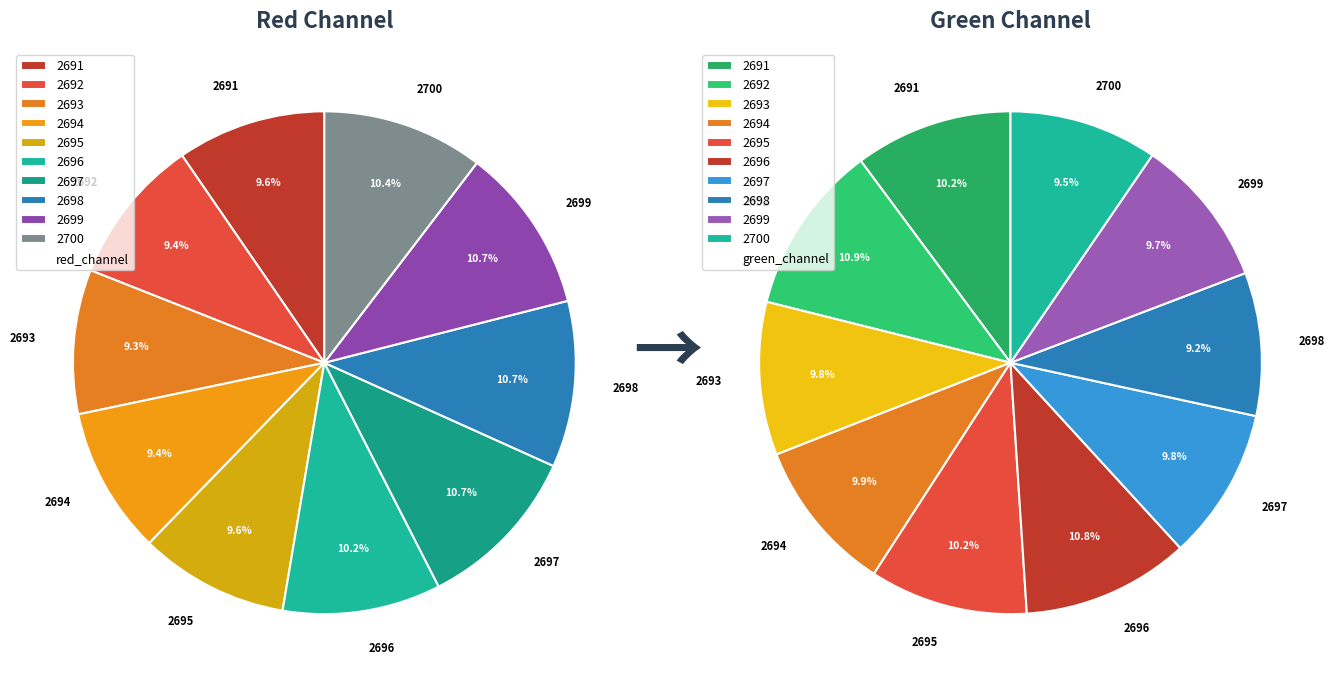

To the nearest percent, what portion does 2695 represent?

10%